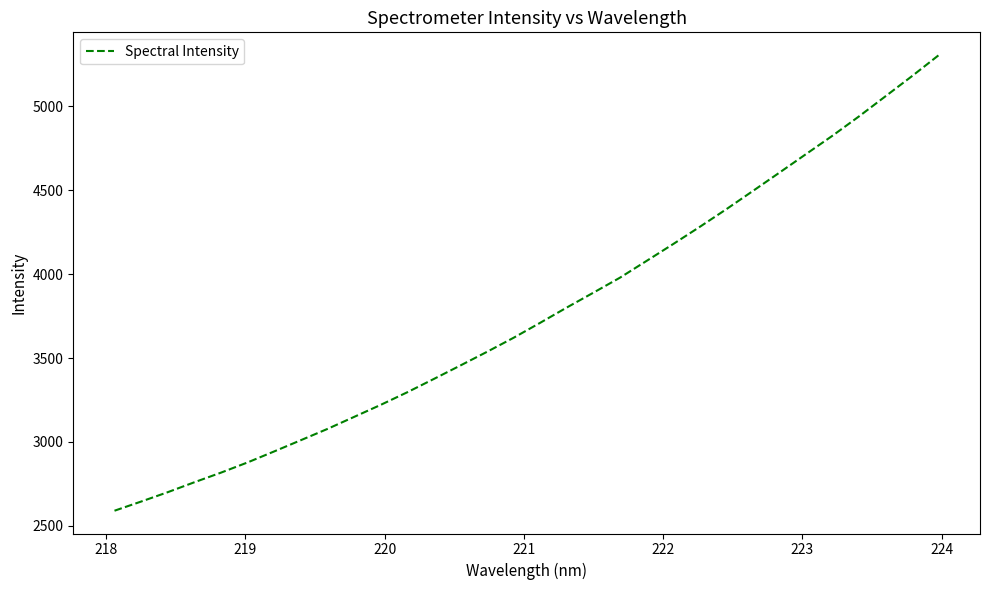

What is the maximum value shown in the chart?

5304.1